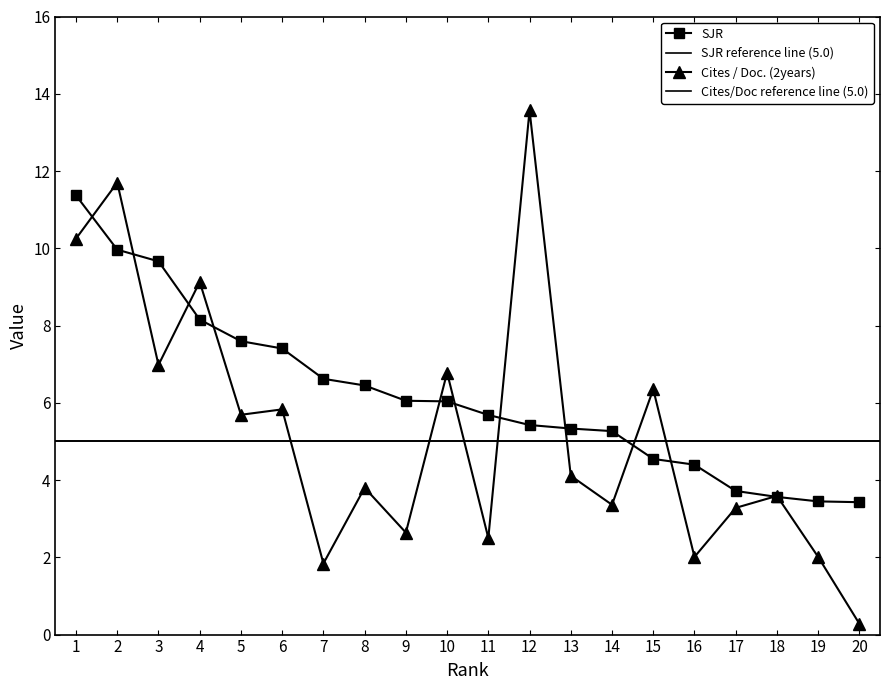

What is the difference between the maximum and minimum values in the SJR series?

7.9